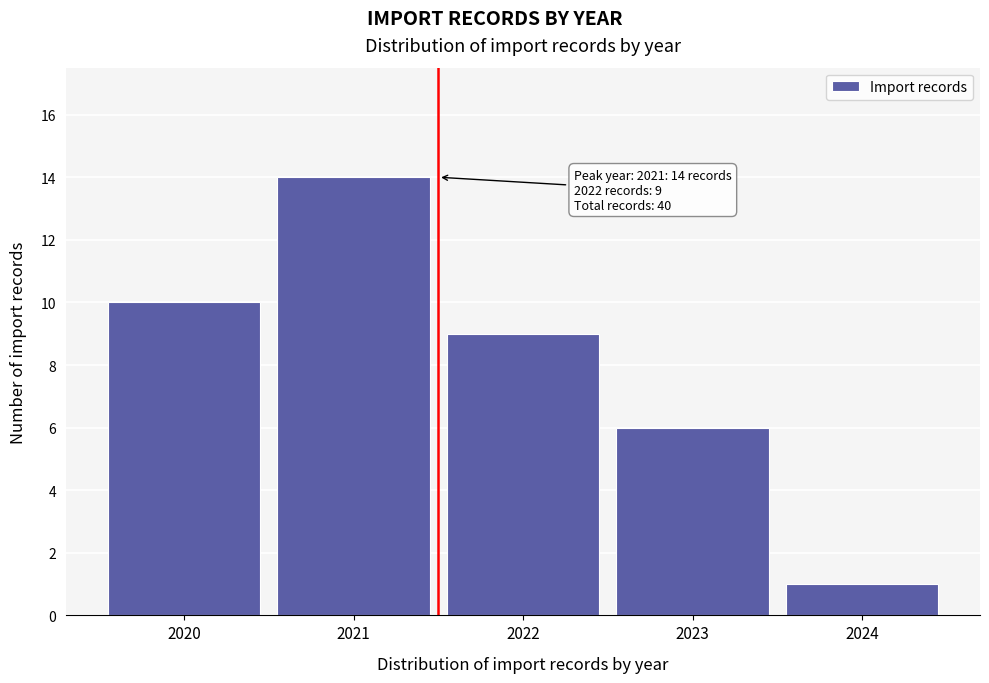

Reading left to right, list all the values displayed in this chart.

2020=10	2021=14	2022=9	2023=6	2024=1